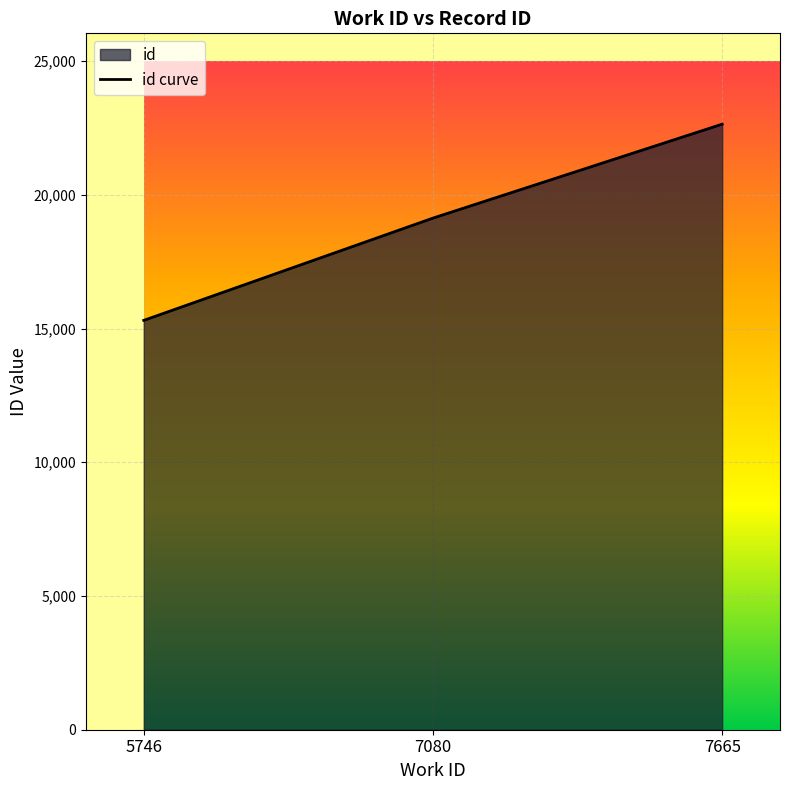

At which label does the data first exceed 19128?

7665